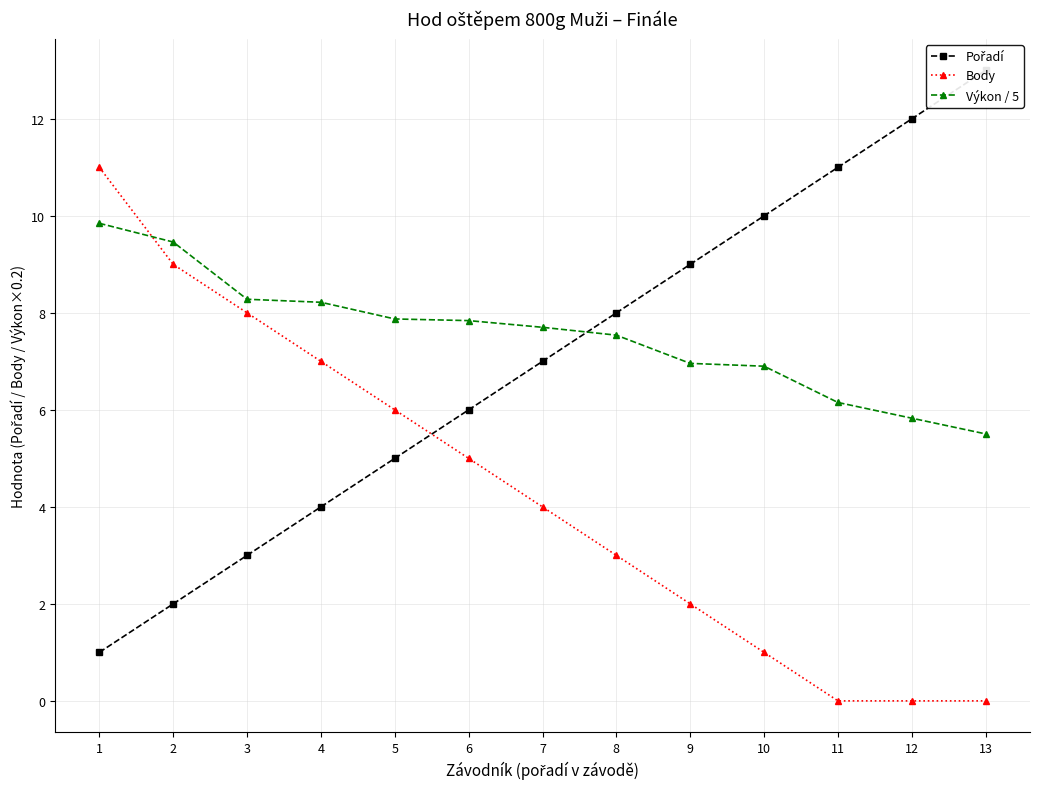

Is it true that Pořadí equals 11.6 at 8?

False